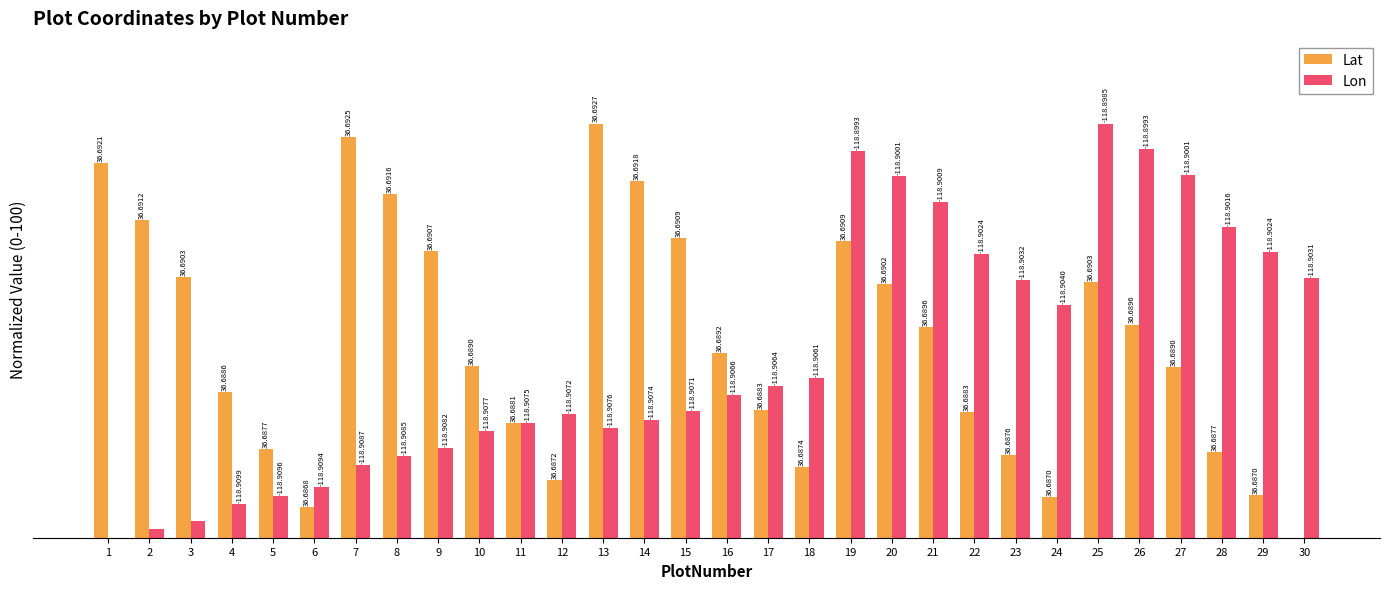

Between 16 and 21, which series saw the biggest shift?

Lon